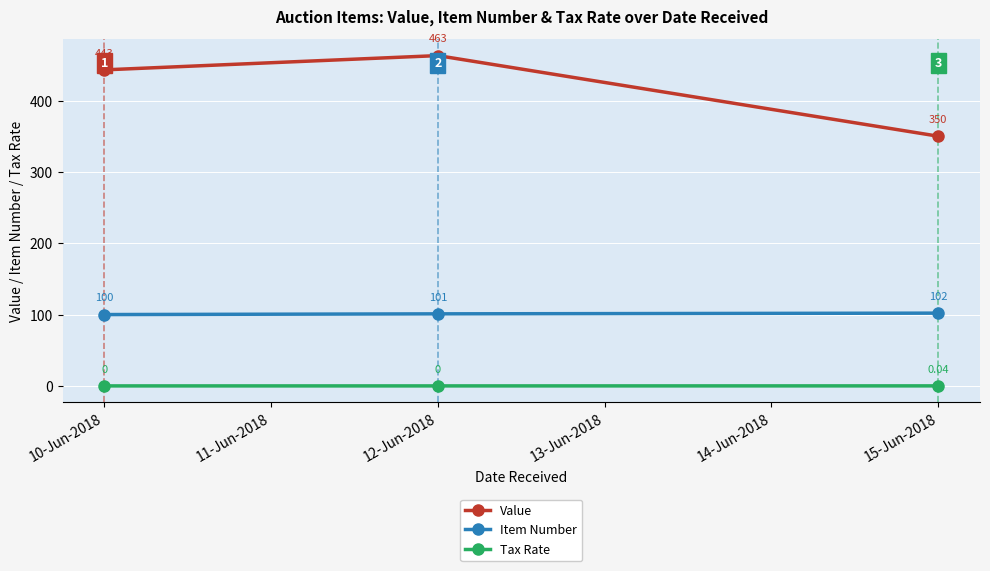

What is the minimum value for Value?

350.0